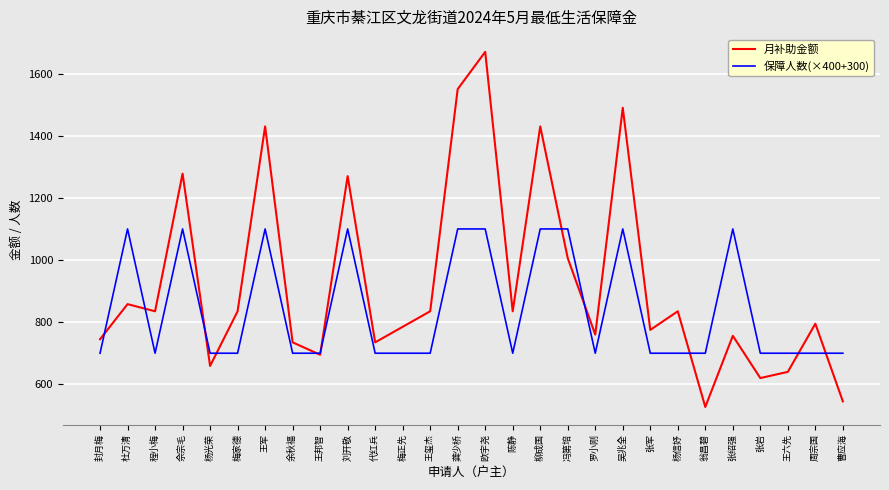

List the series in order of their peak value, lowest first.

保障人数(×400+300), 月补助金额